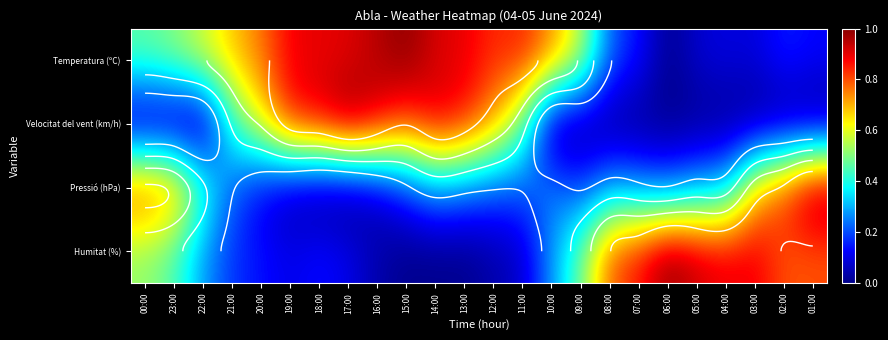

What is the spread (max minus min) of values at 23:00?

0.7